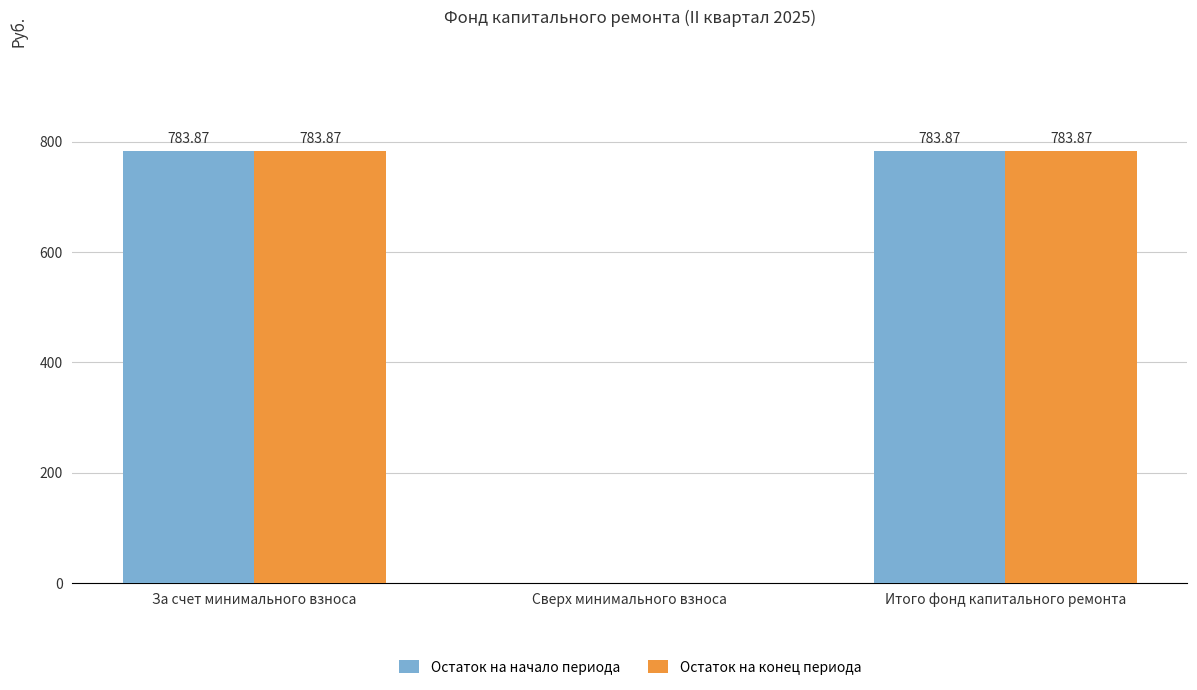

Reading left to right, extract all data points from this chart.

Остаток на начало периода: За счет минимального взноса=783.9	Сверх минимального взноса=0.0	Итого фонд капитального ремонта=783.9
Остаток на конец периода: За счет минимального взноса=783.9	Сверх минимального взноса=0.0	Итого фонд капитального ремонта=783.9